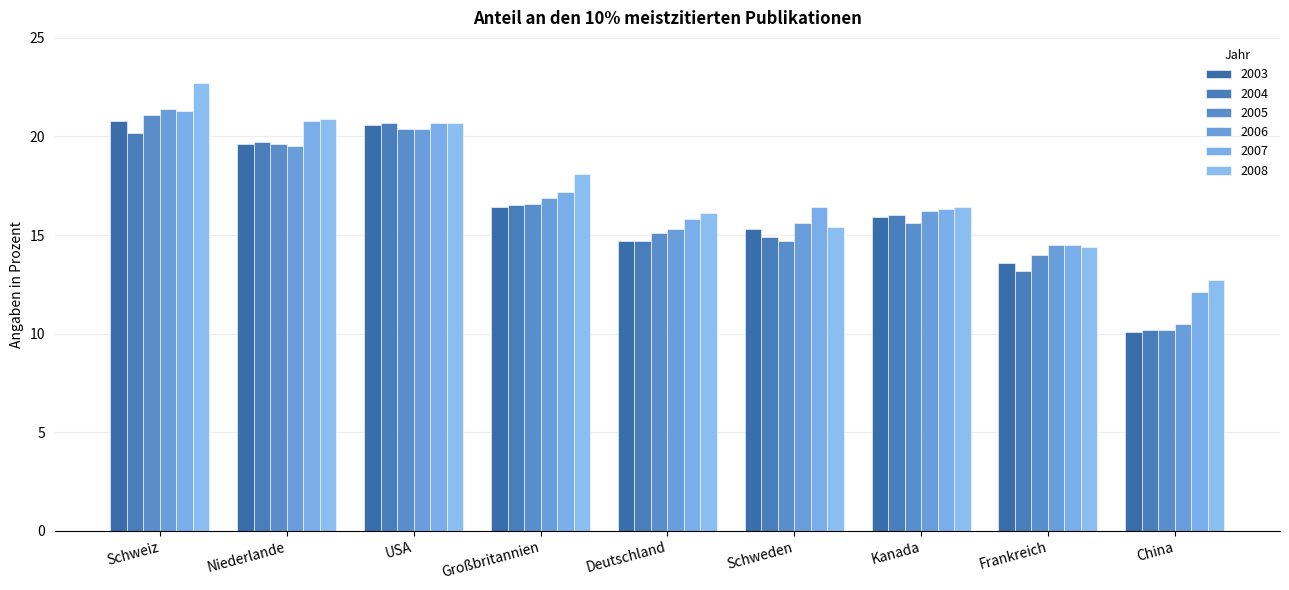

Does the chart contain stacked bars?

No